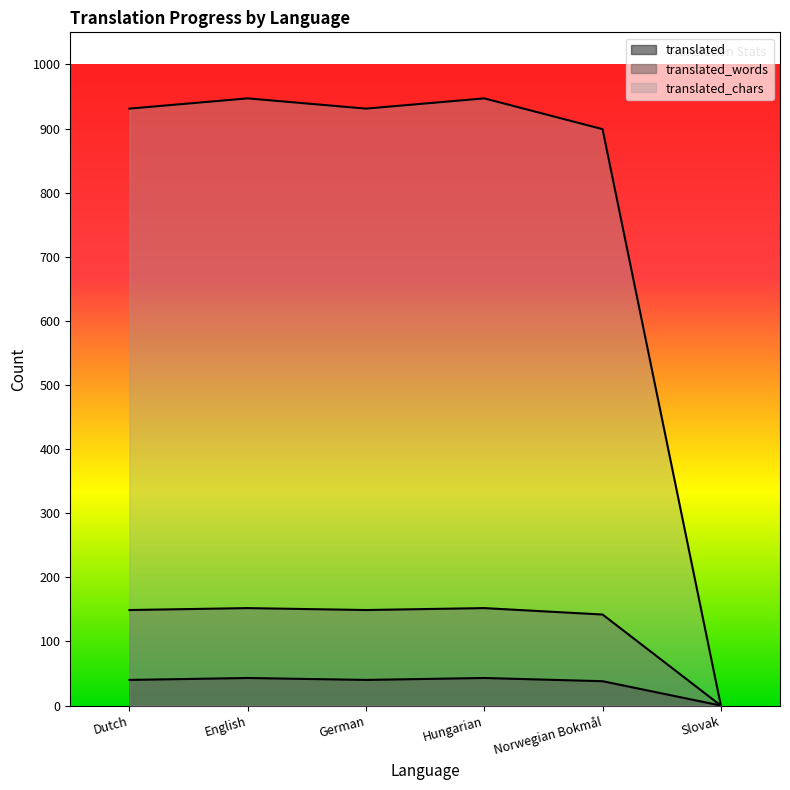

What position from the left is German?

3